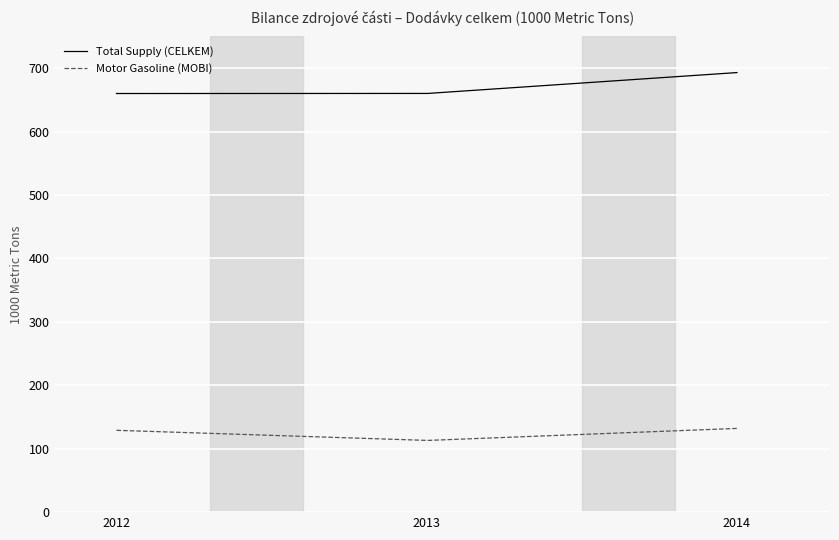

Which series has the largest total across all categories?

Total Supply (CELKEM)